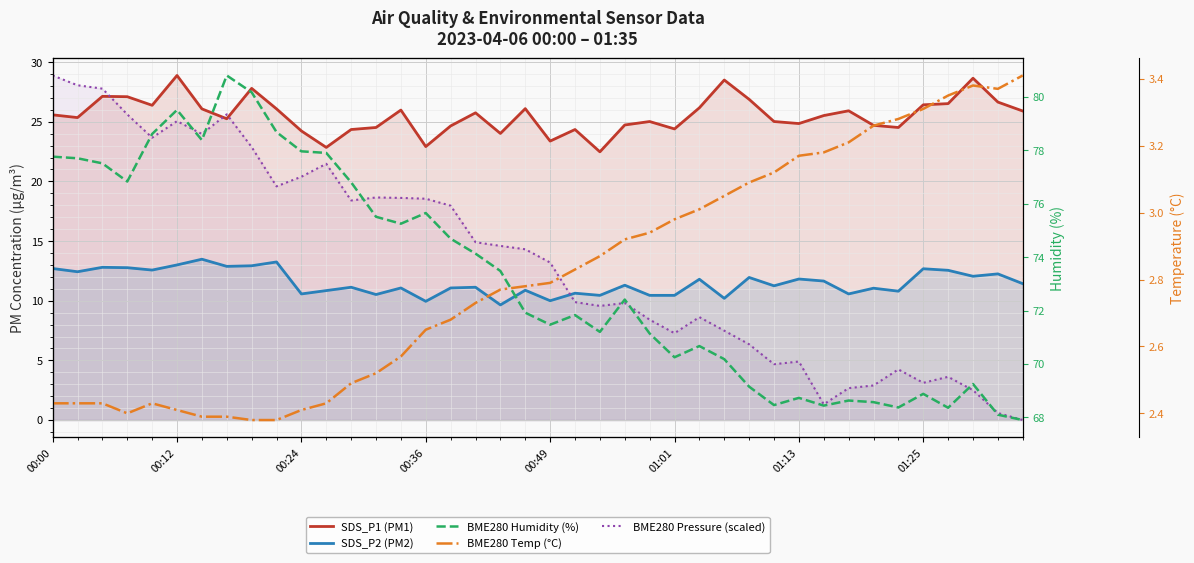

True or false: SDS_P2 (PM2) and SDS_P1 (PM1) intersect in this chart.

False